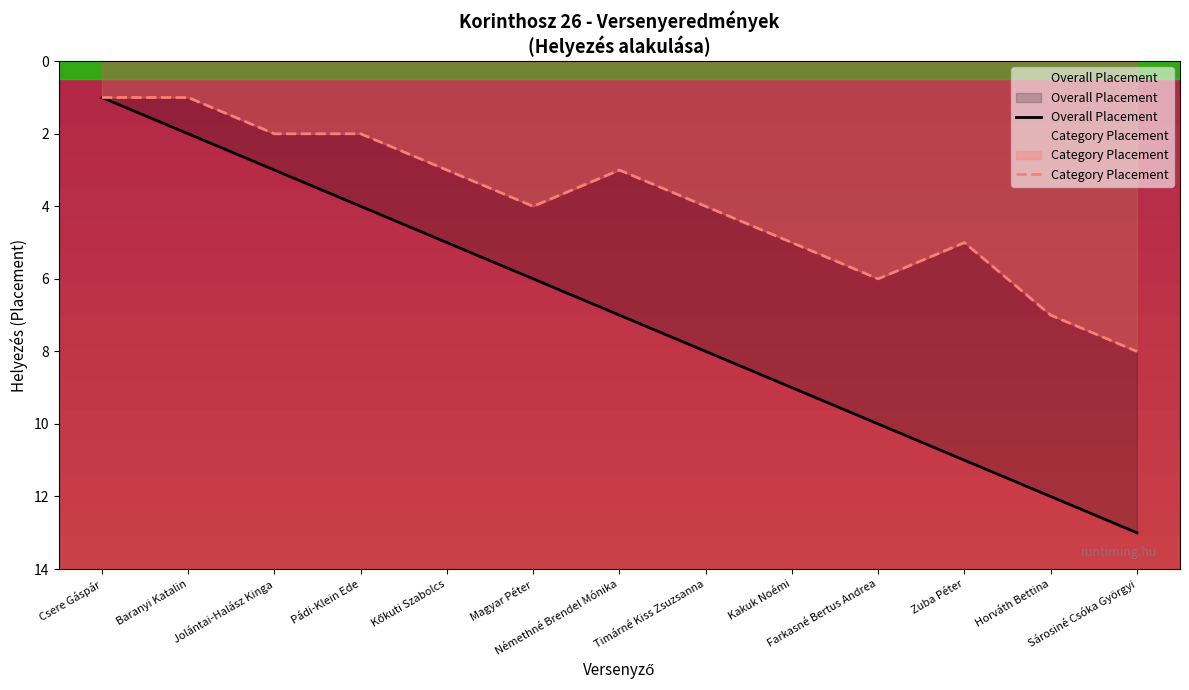

What is the minimum value for Category Placement?

1